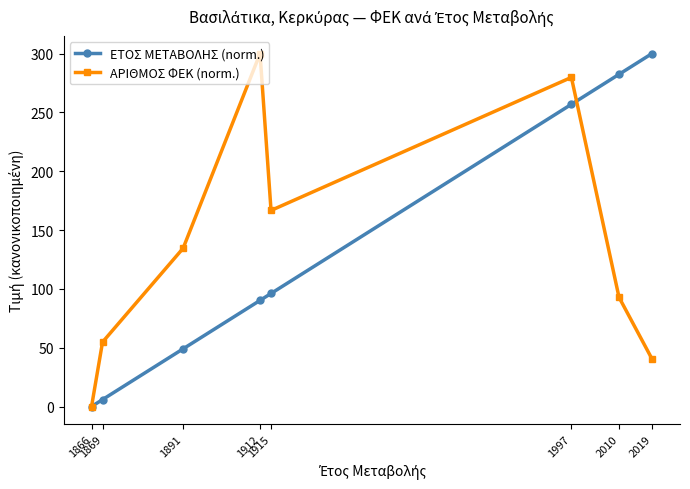

What is the value of the ΕΤΟΣ ΜΕΤΑΒΟΛΗΣ (norm.) point at the 7th from the left?

282.4